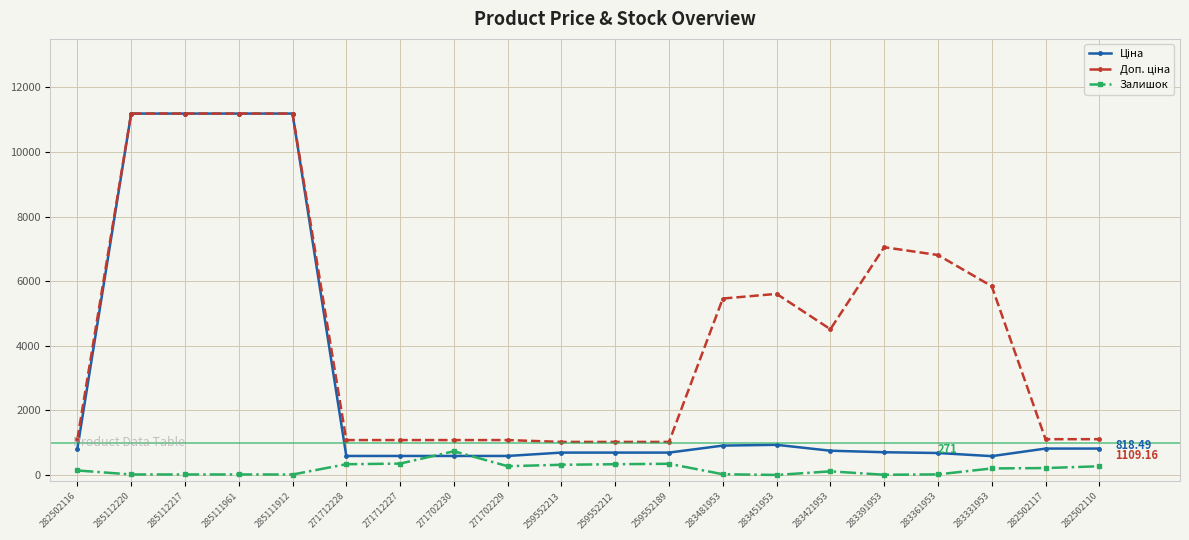

What is the total value across all series at 259552212?

2052.3